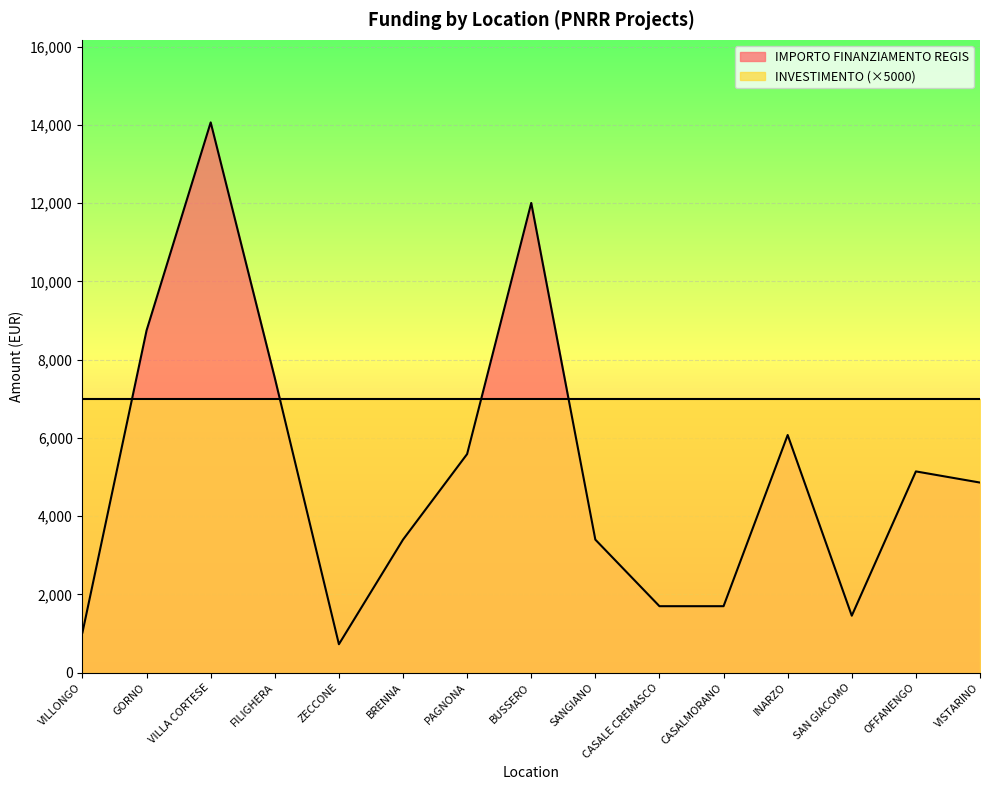

Count the number of data series in this chart.

2